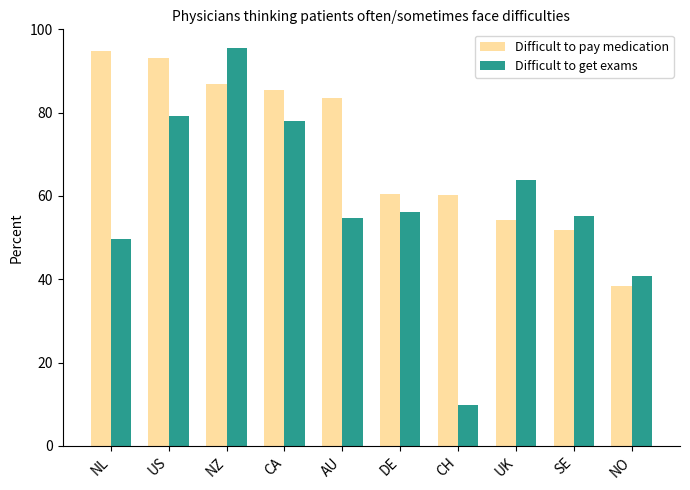

How many bars are there in total?

20